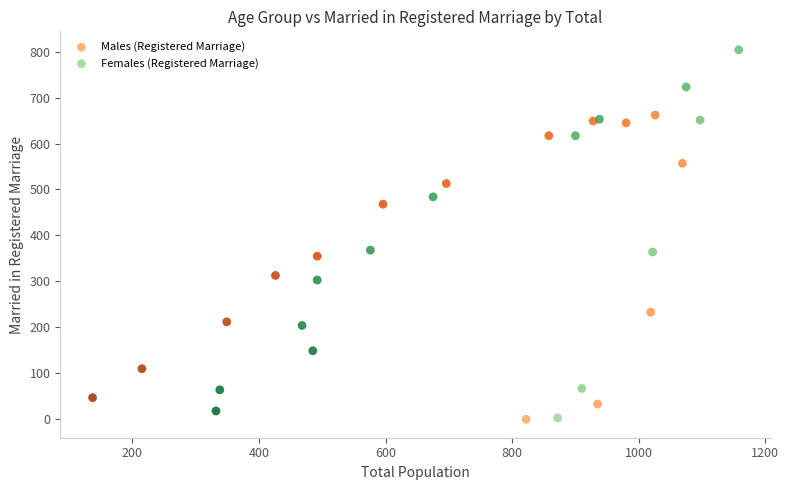

What are all the series names shown in the legend?

Males (Registered Marriage), Females (Registered Marriage)